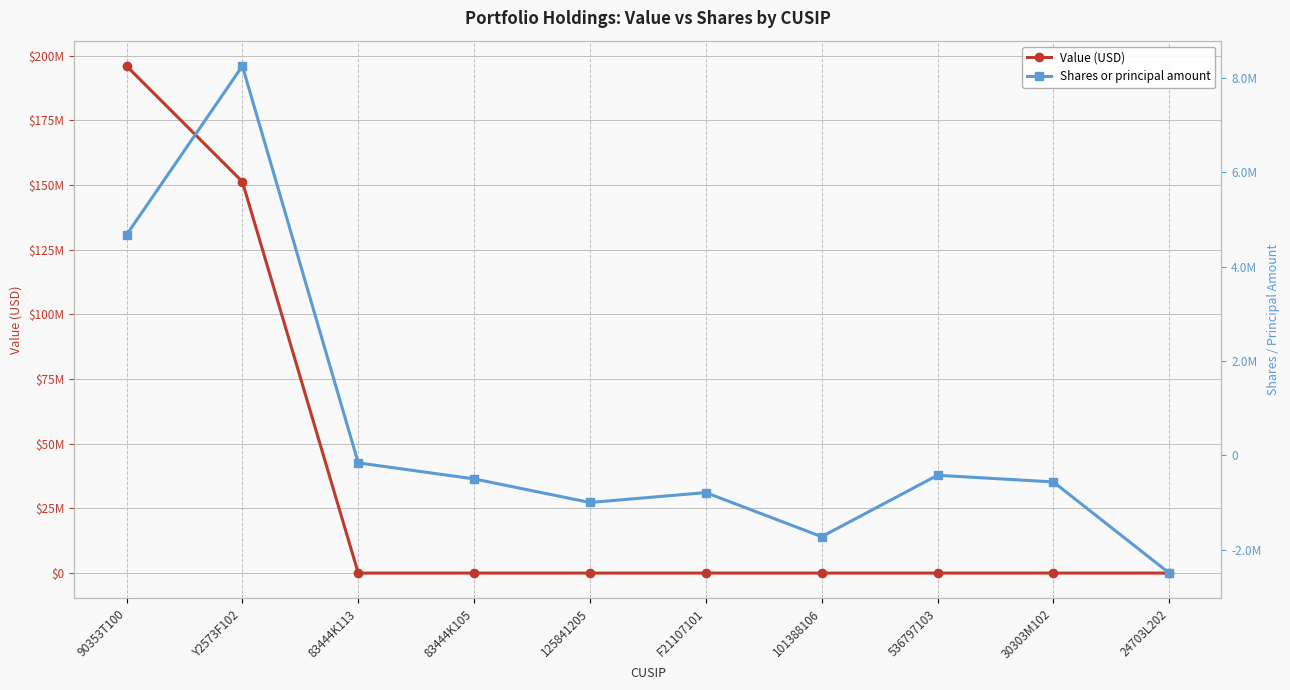

Reading right to left, transcribe all the data shown in this chart.

Value (USD): 24703L202=0	30303M102=0	536797103=0	101388106=0	F21107101=0	125841205=0	83444K105=0	83444K113=0	Y2573F102=151314000	90353T100=196023000
Shares or principal amount: 24703L202=-2496644	30303M102=-564300	536797103=-422800	101388106=-1725265	F21107101=-790000	125841205=-1000000	83444K105=-500000	83444K113=-160000	Y2573F102=8255000	90353T100=4675000